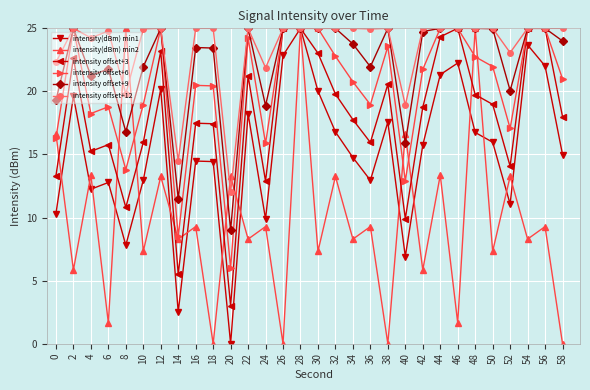

Is it true that intensity offset+9 equals 24.7 at 42?

True